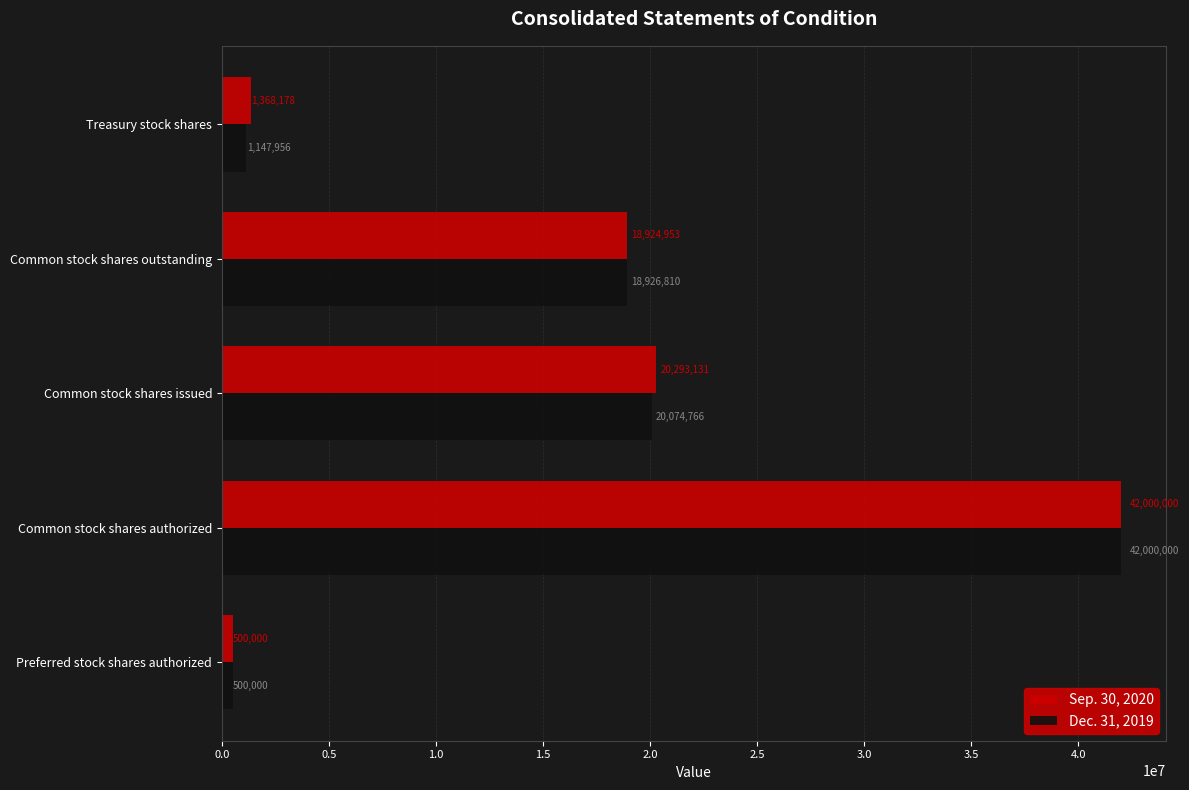

What is the spread (max minus min) of values at Treasury stock shares?

220222